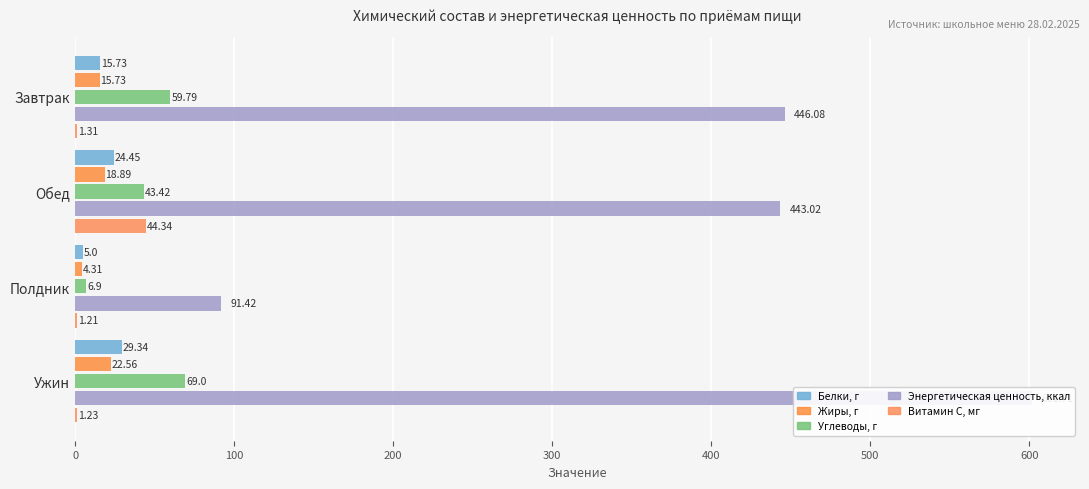

Which series has the largest range (max minus min)?

Энергетическая ценность, ккал